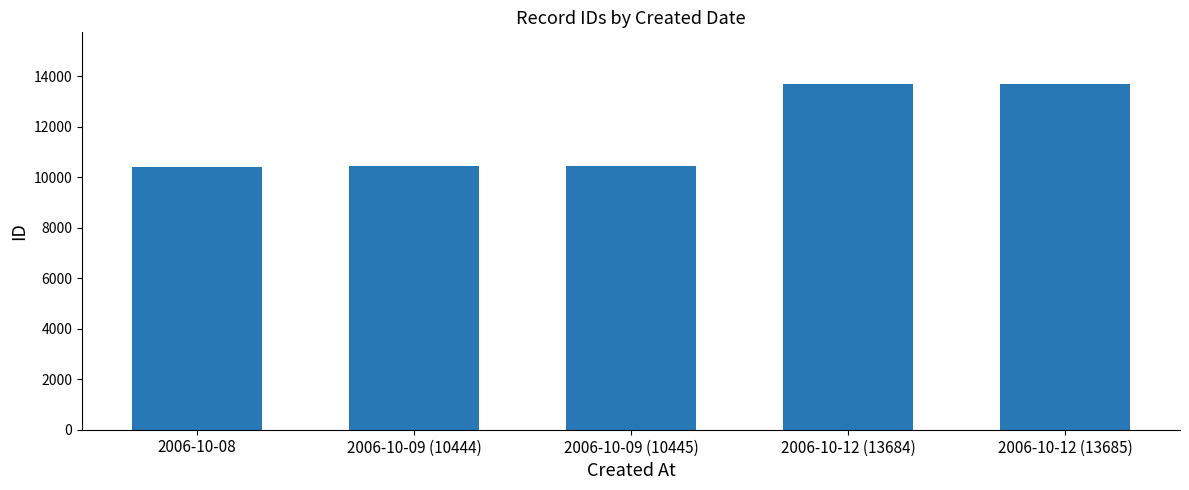

True or false: the data shows 15329 at 2006-10-09 (10445).

False